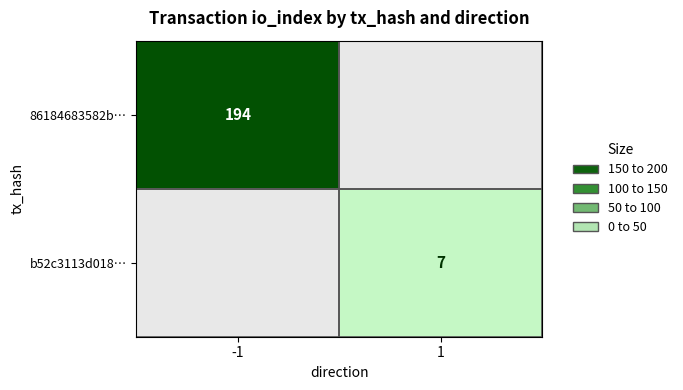

True or false: 86184683582b… has a value of 194 at -1.

True